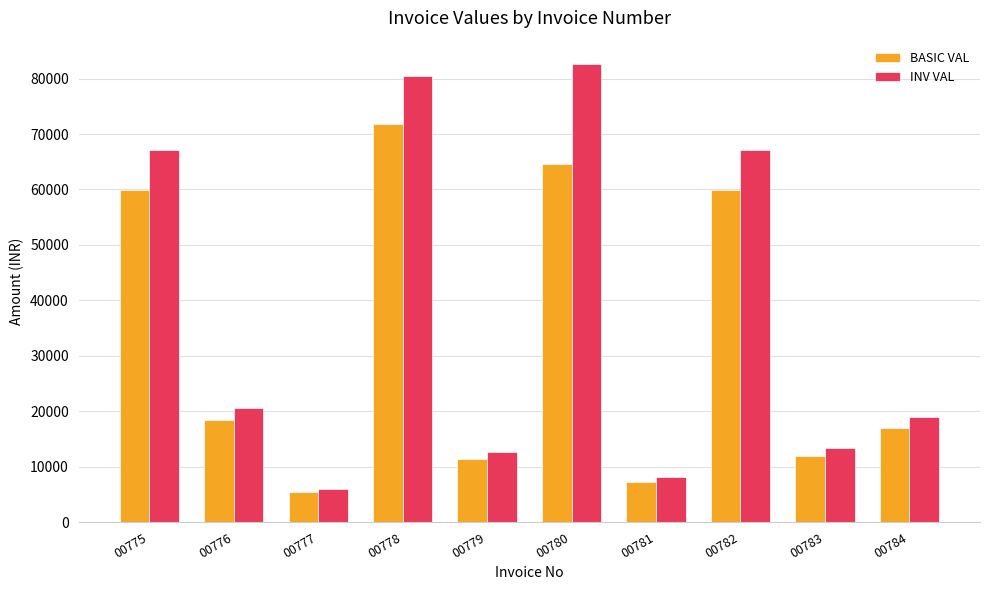

Reading left to right, extract all data points from this chart.

BASIC VAL: 59860.0	18362.5	5400.0	71832.0	11300.0	64612.6	7200.0	59860.0	11972.0	16950.0
INV VAL: 67043.2	20566.0	6048.0	80451.8	12656.0	82704.1	8064.0	67043.2	13408.6	18984.0